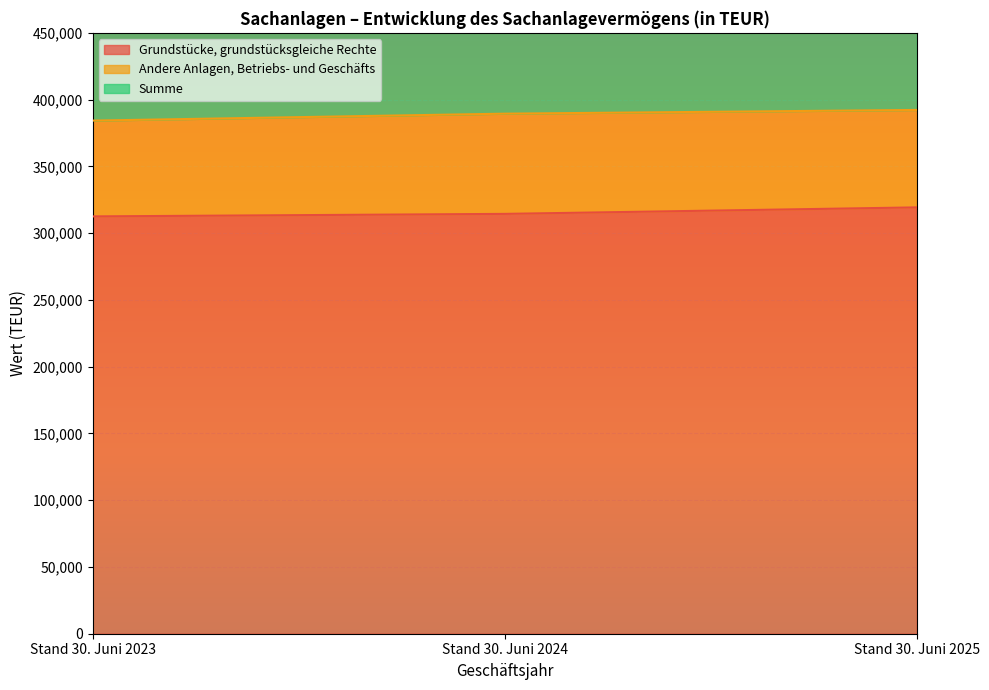

Between Stand 30. Juni 2023 and Stand 30. Juni 2024, which is larger?

Stand 30. Juni 2024